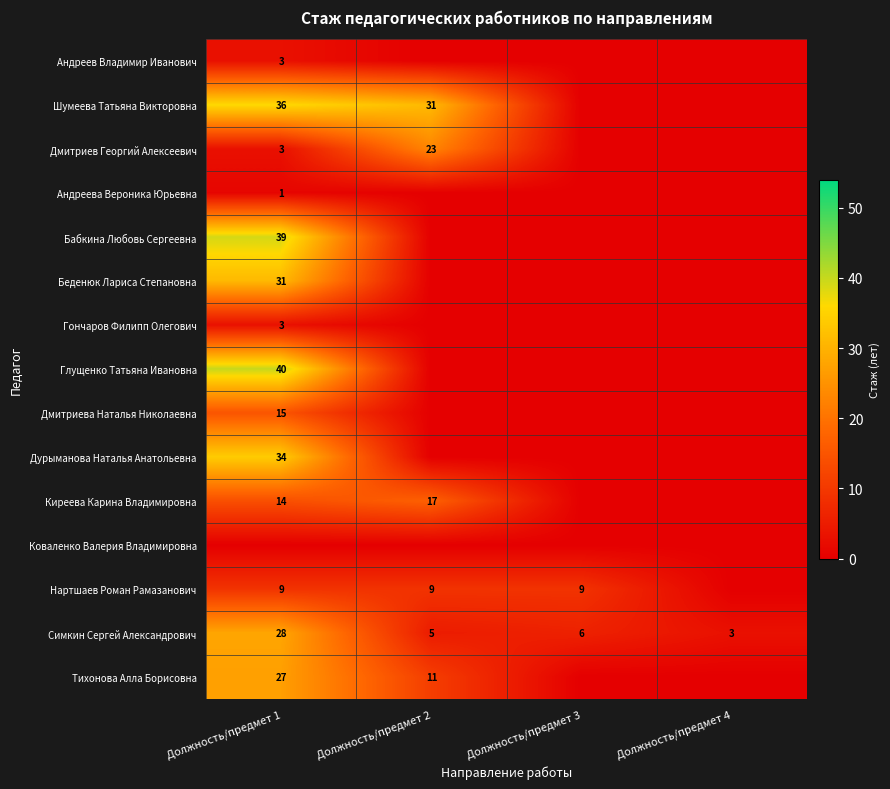

What is the spread (max minus min) of values at Должность/предмет 3?

9